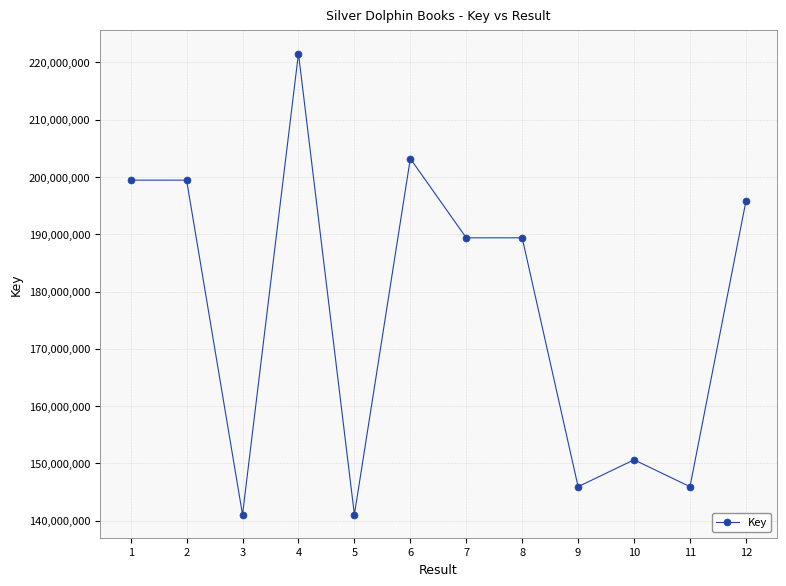

Count the number of data series in this chart.

1